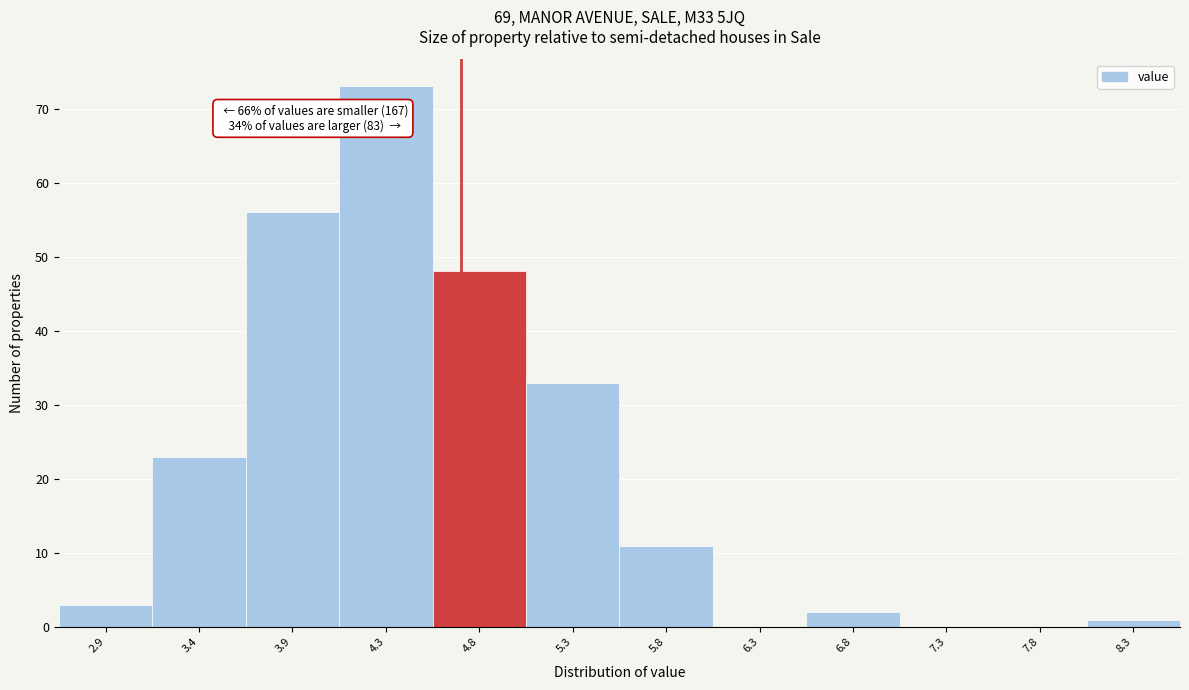

Reading right to left, what are all the values shown in this chart?

8.3=1	7.8=0	7.3=0	6.8=2	6.3=0	5.8=11	5.3=33	4.8=48	4.3=73	3.9=56	3.4=23	2.9=3